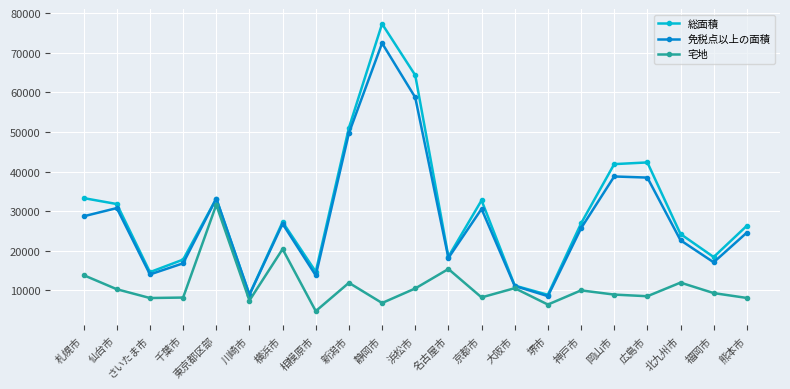

How many data points in 総面積 are less than 26914?

10